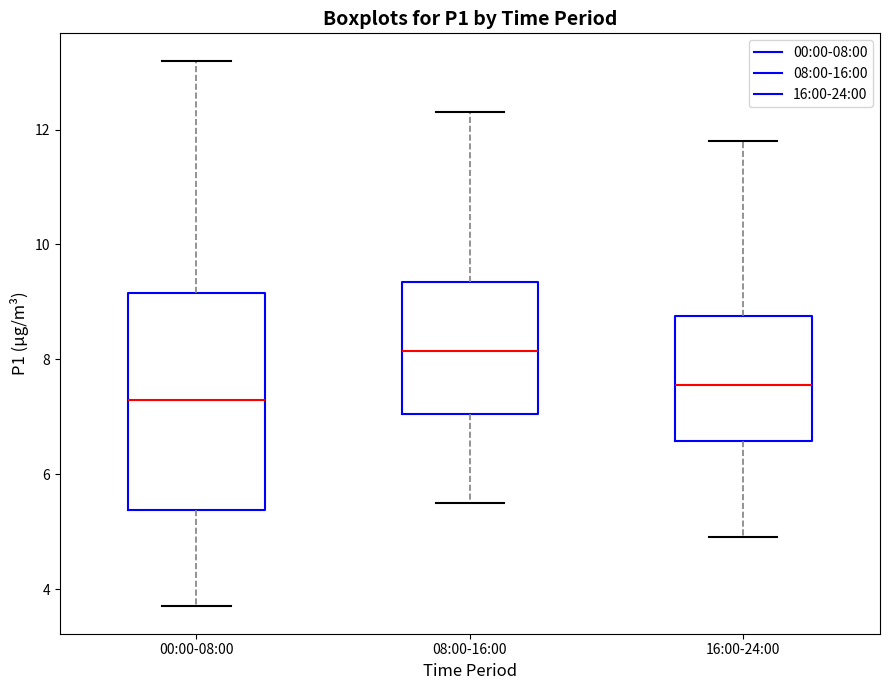

Where does the upper whisker of the box for 16:00-24:00 end on the y-axis? The values are not printed on the chart, so give them approximately, as read against the axis.

11.8